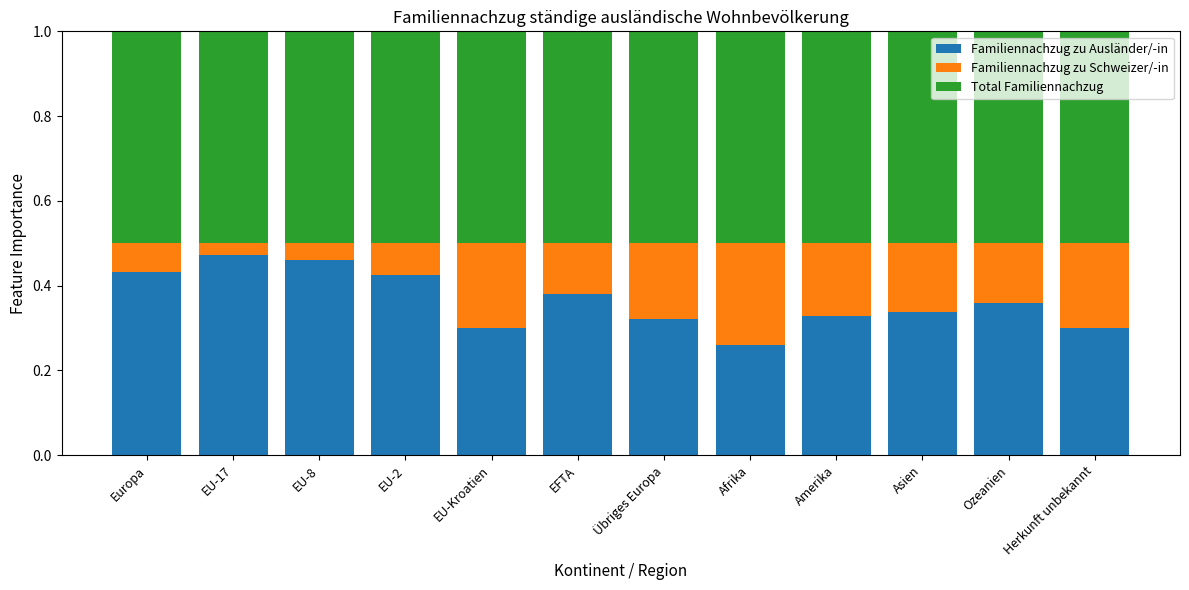

The Familiennachzug zu Ausländer/-in series shows 0.7 at EU-17. True or false?

False